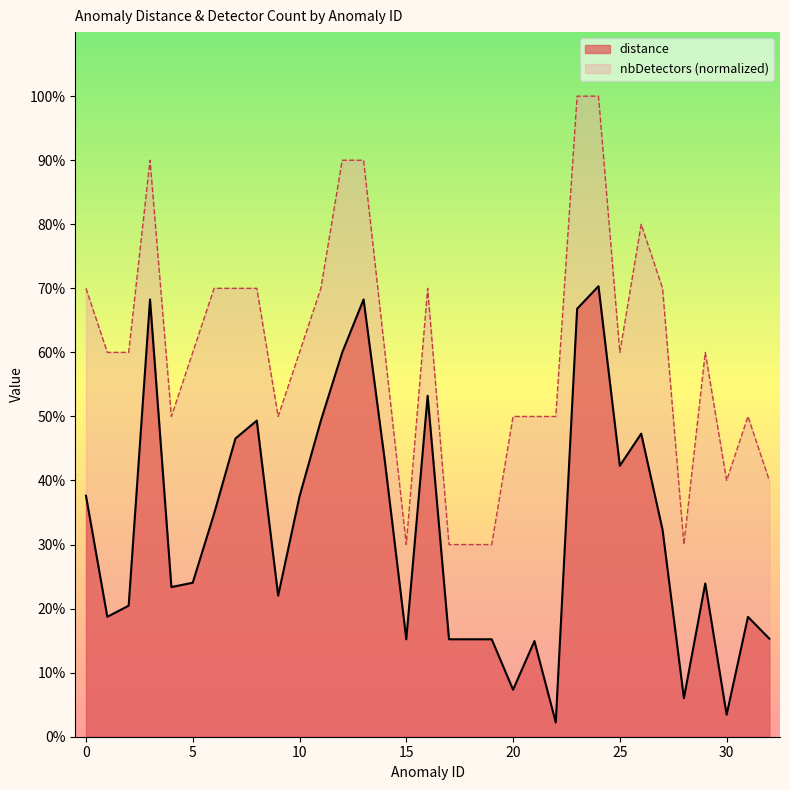

What are all the series names shown in the legend?

distance, nbDetectors